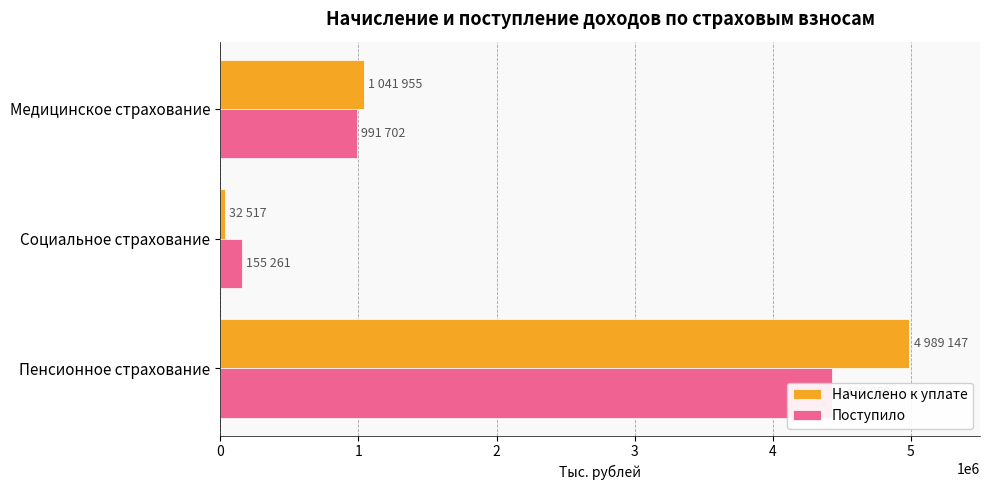

What is the value of the Начислено к уплате bar at the 2nd from the left?

32517